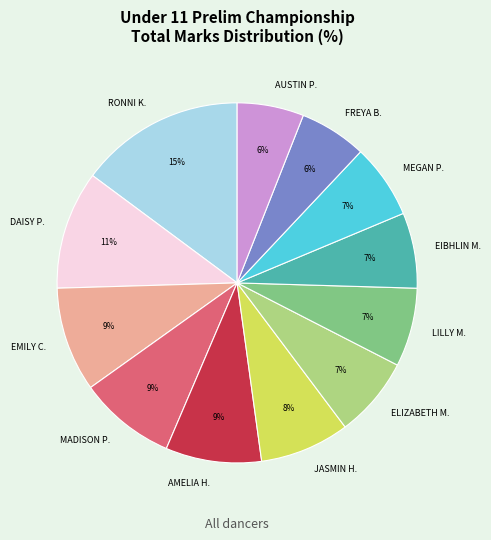

To the nearest percent, what is the difference between the largest and smallest slice percentages?

9%